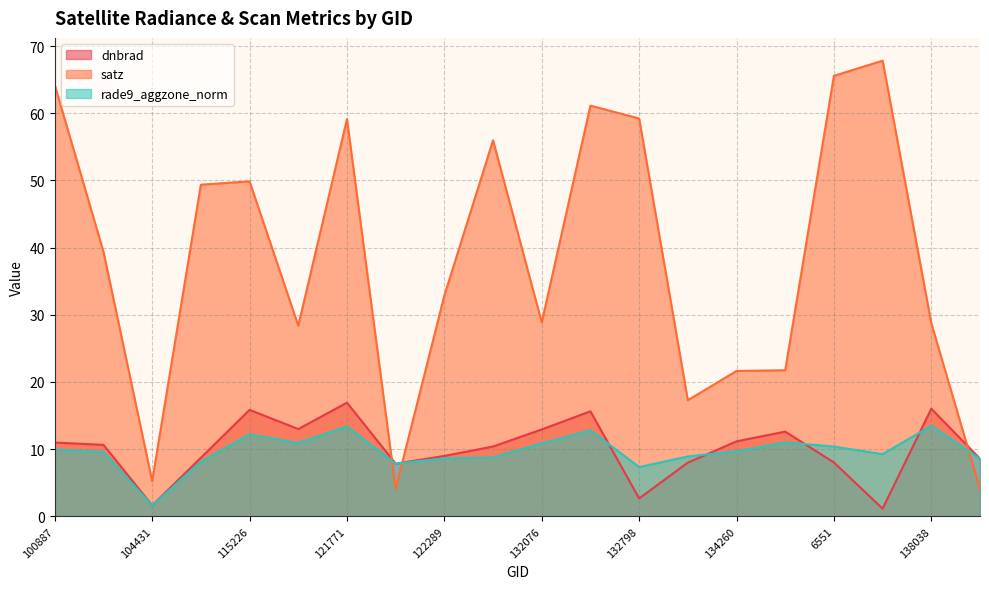

At 138038, list the series in order from smallest to largest.

rade9_aggzone_norm, dnbrad, satz